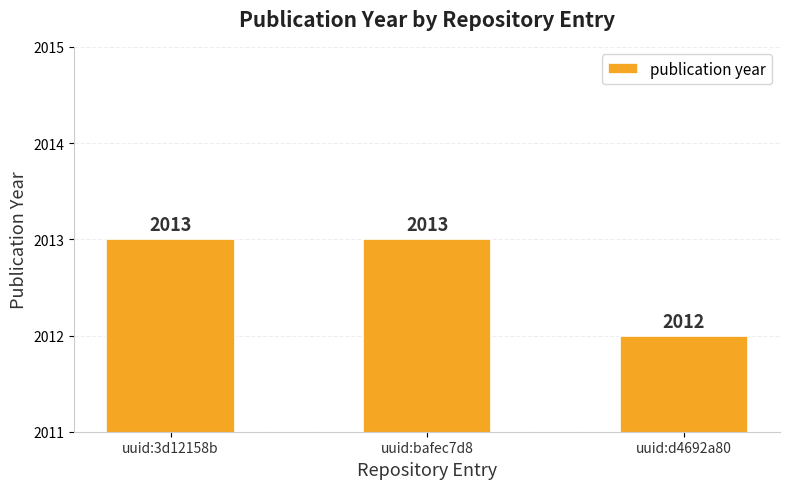

What is the change in value from uuid:3d12158b to uuid:d4692a80?

-1